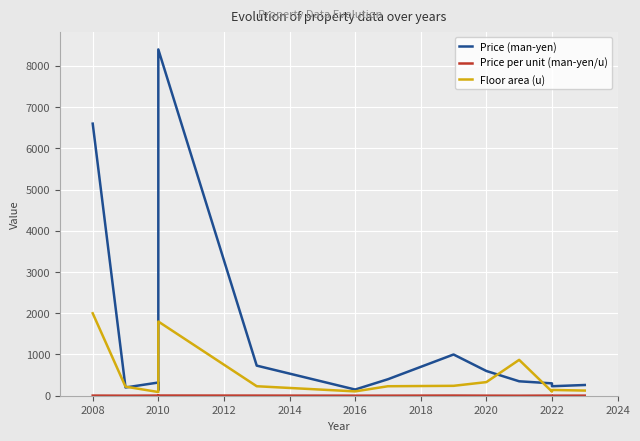

True or false: Price per unit (man-yen/u) and Floor area (u) intersect in this chart.

False